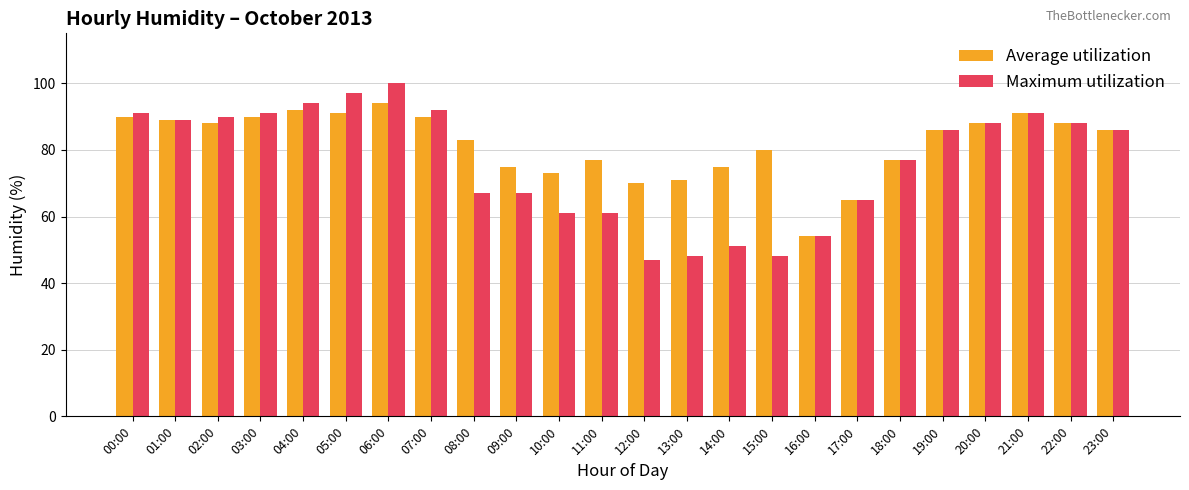

What is the difference between the maximum and minimum values in the Maximum utilization series?

53